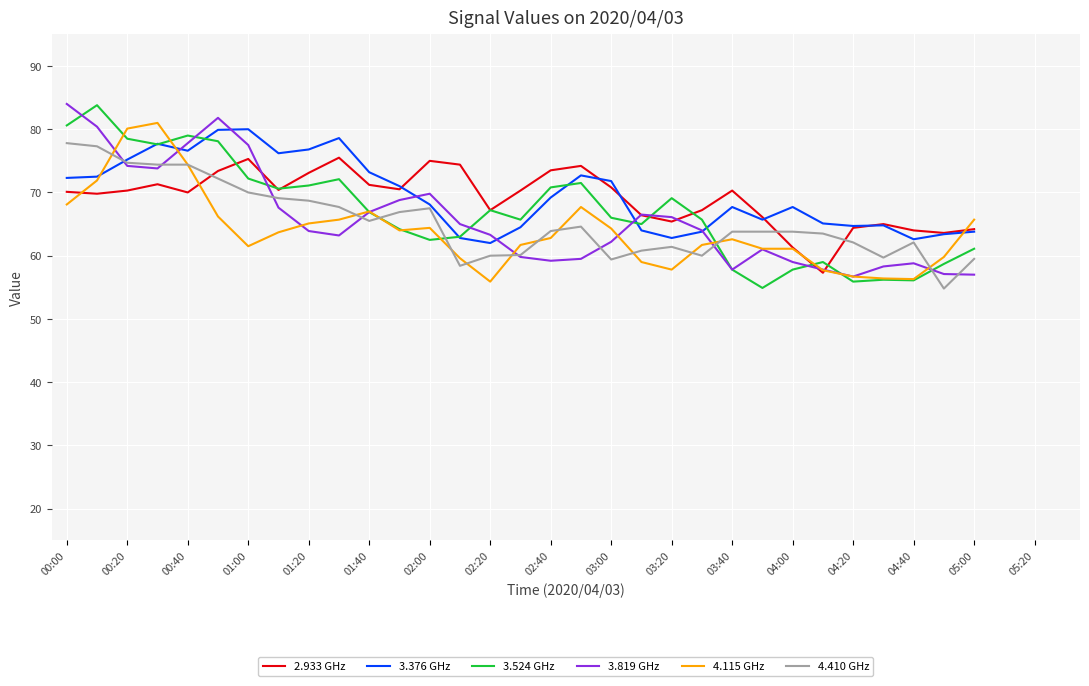

What is the highest value of the 3.819 GHz series?

84.0